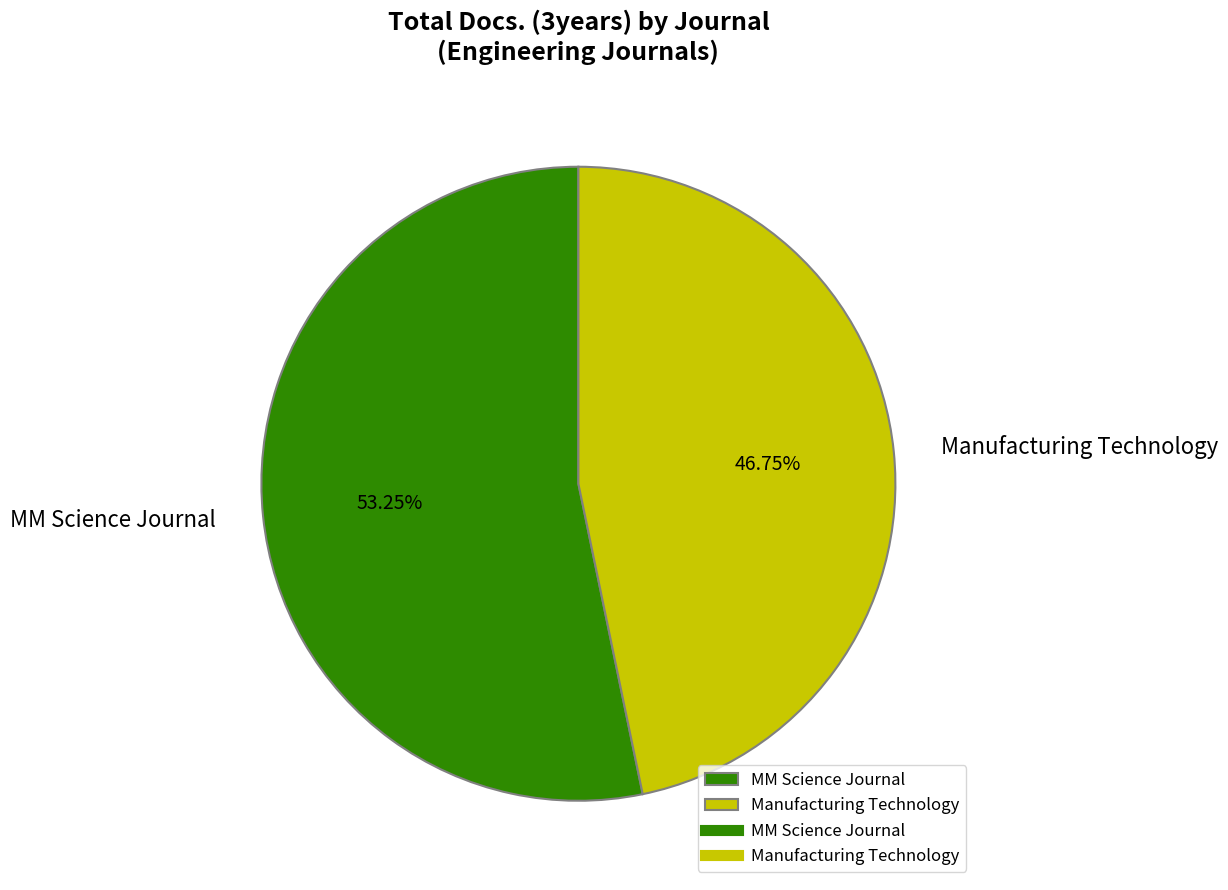

To the nearest percent, what percentage of the pie is MM Science Journal?

53%